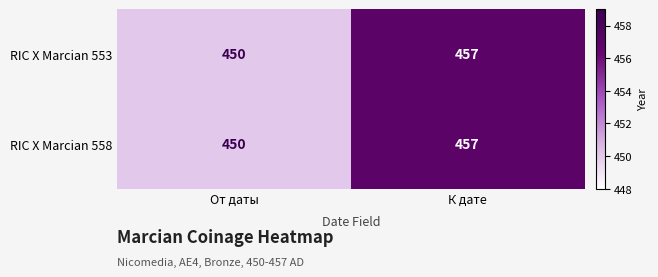

Count the number of data series in this chart.

2